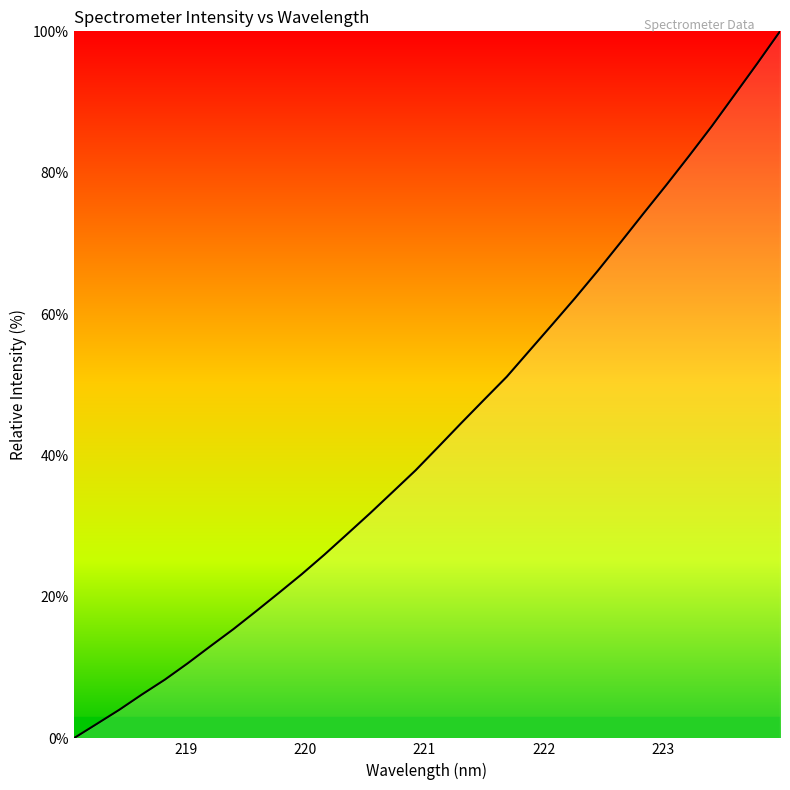

How many series are shown in this chart?

1